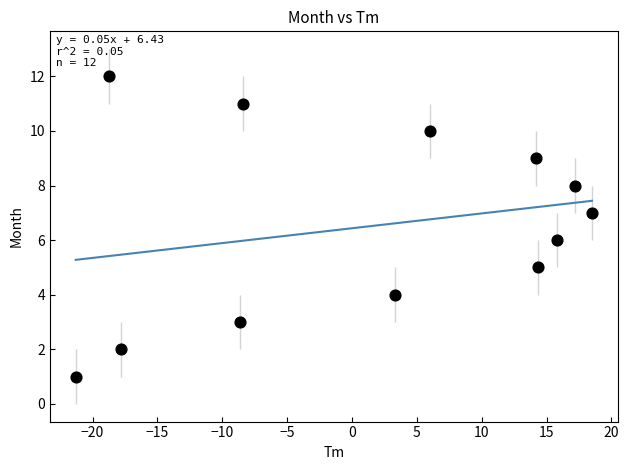

What is the range of Y values (max minus min)?

11